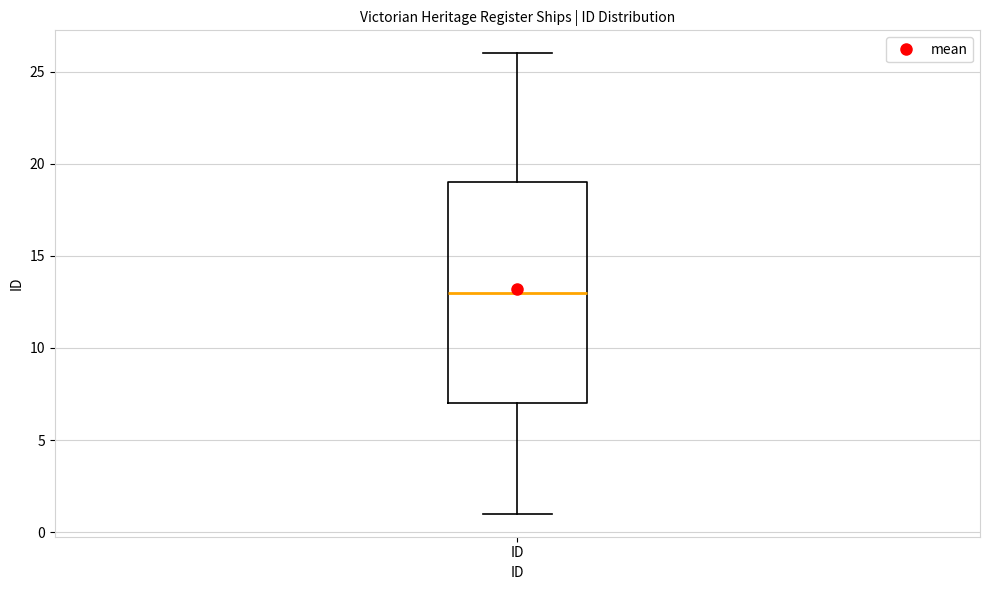

Read this box plot against the y-axis: the position of the median line, the range covered by the box, and the ends of both whiskers. The values are not printed on the chart, so give them approximately, as read against the axis.

median 13, box 7 to 19, whiskers 1 to 26